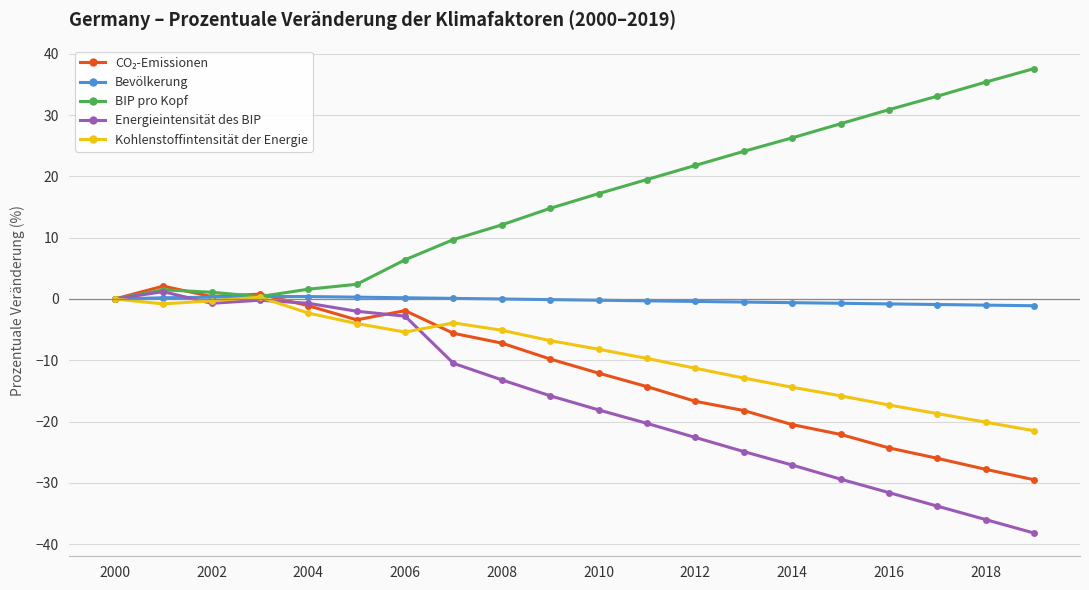

What is the minimum value for Bevölkerung?

-1.1